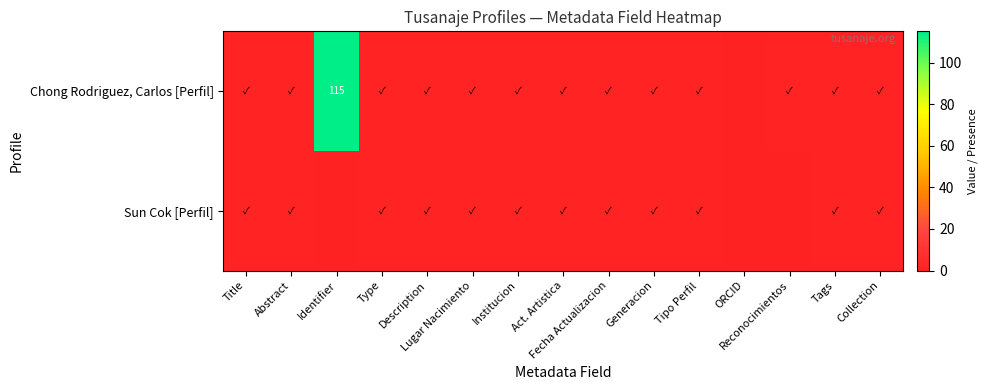

The Chong Rodriguez, Carlos [Perfil] series shows 1 at Tags. True or false?

True